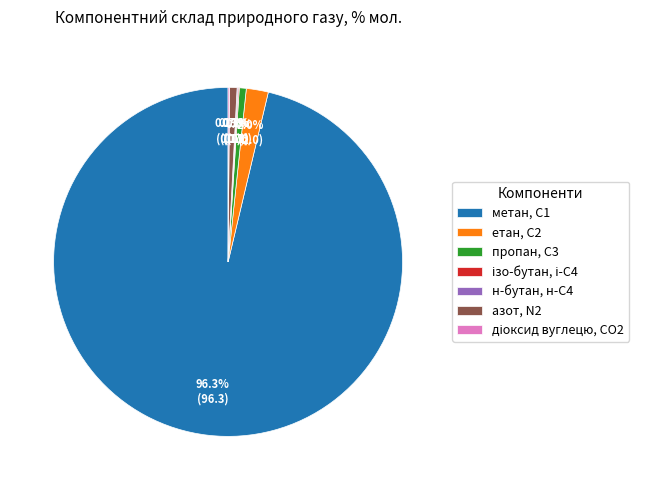

Between пропан, С3 and метан, С1, which is larger?

метан, С1